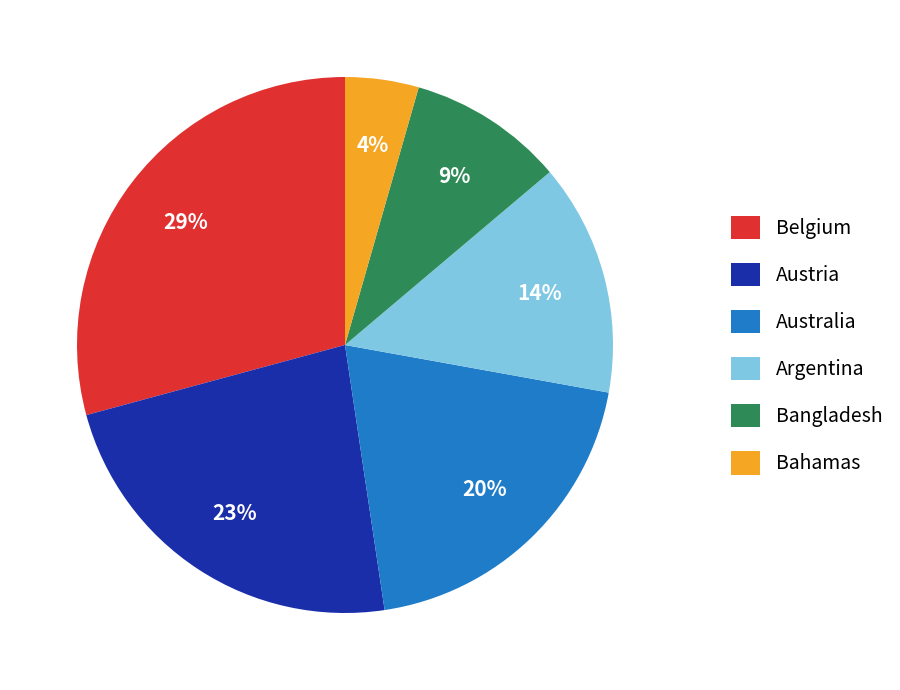

Is the sum of Bangladesh and Bahamas greater than half?

No